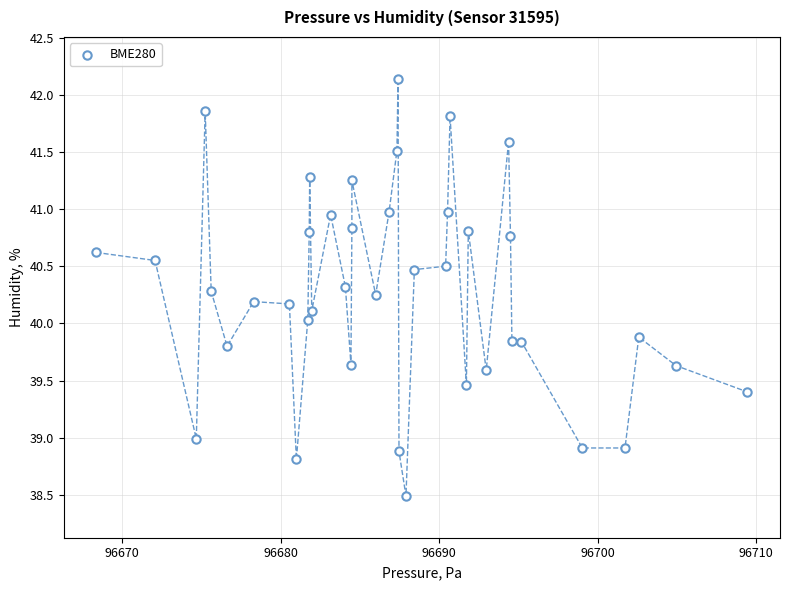

What is the range of X values (max minus min)?

41.1